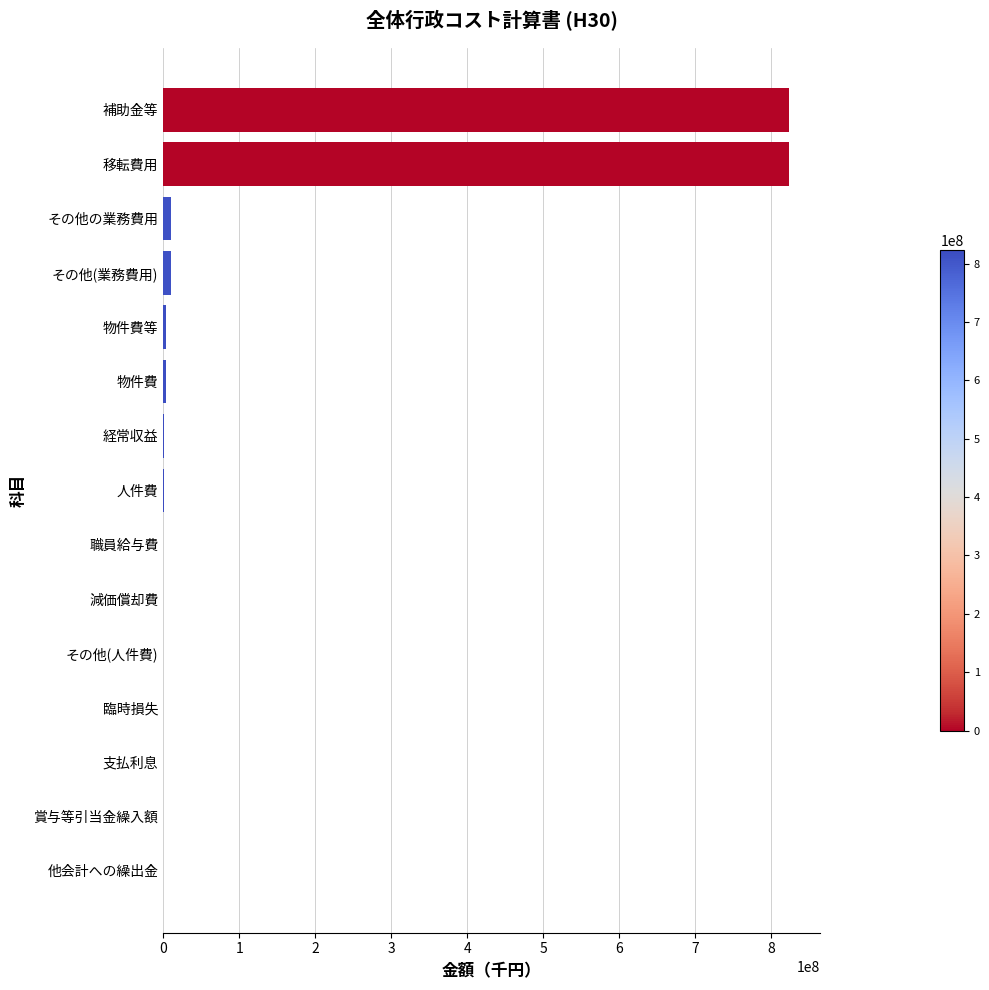

Which has a higher value, 補助金等 or 物件費?

補助金等